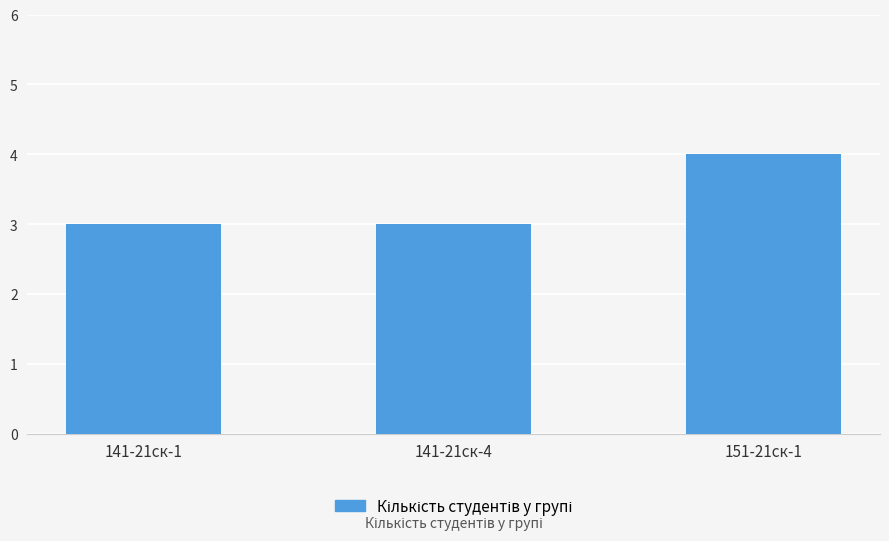

Are the bars grouped side by side (vs. stacked)?

No